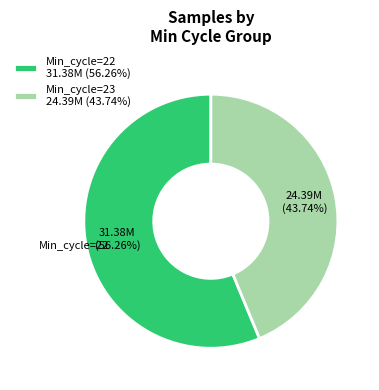

How many segments does this pie chart have?

2